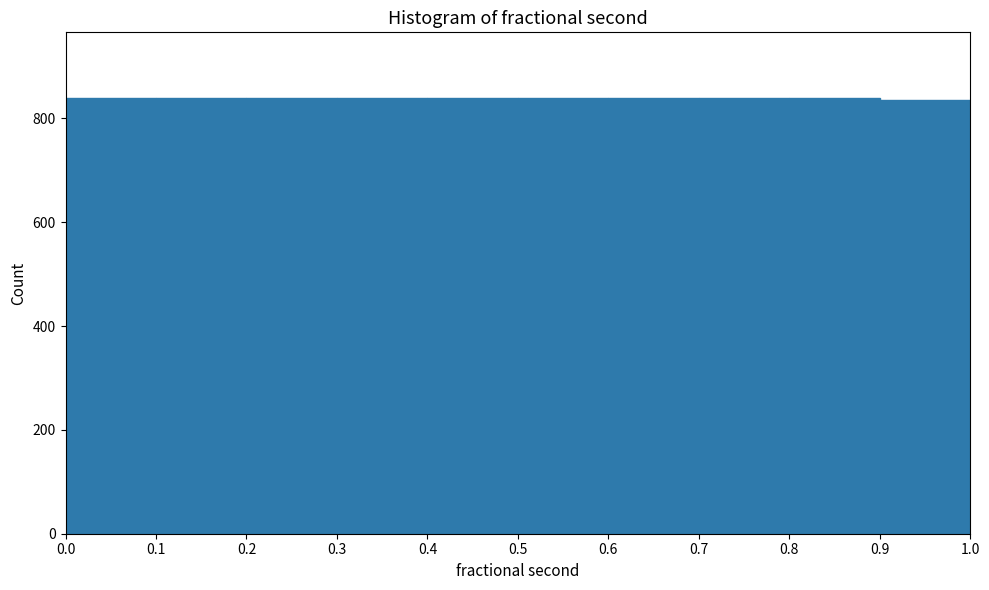

Reading left to right, transcribe this chart: for each bar, give the range it covers on the x-axis and its height. The values are not printed on the chart, so give them approximately, as read against the axis.

0.0 to 0.1: 840
0.1 to 0.2: 840
0.2 to 0.3: 840
0.3 to 0.4: 840
0.4 to 0.5: 840
0.5 to 0.6: 840
0.6 to 0.7: 840
0.7 to 0.8: 840
0.8 to 0.9: 840
0.9 to 1.0: 840